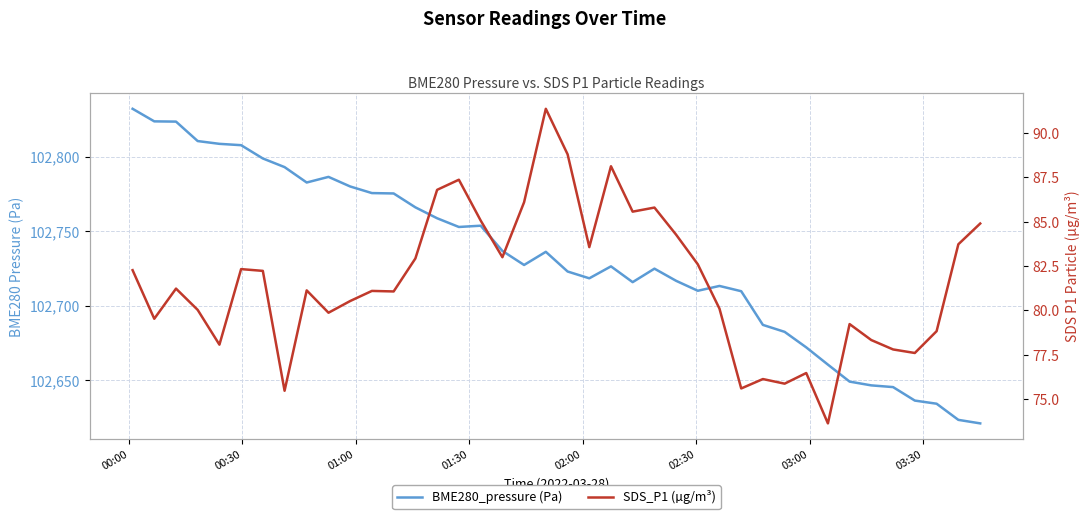

At how many categories does at least one series exceed 85657?

40